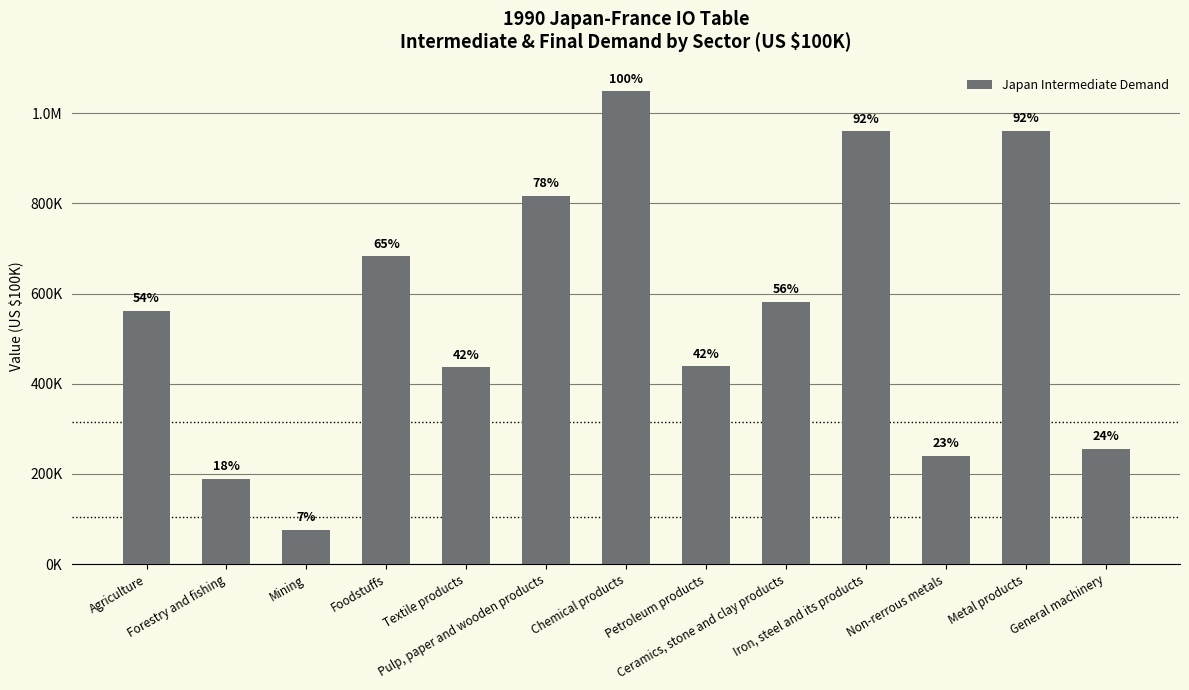

At which category does the chart reach its peak across all series?

Chemical products